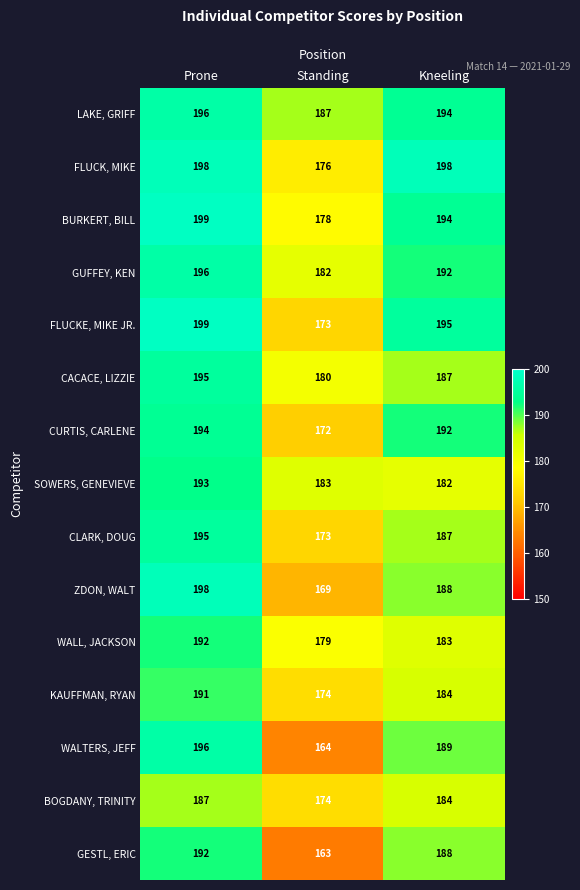

What is the total value across all series at Prone?

2921